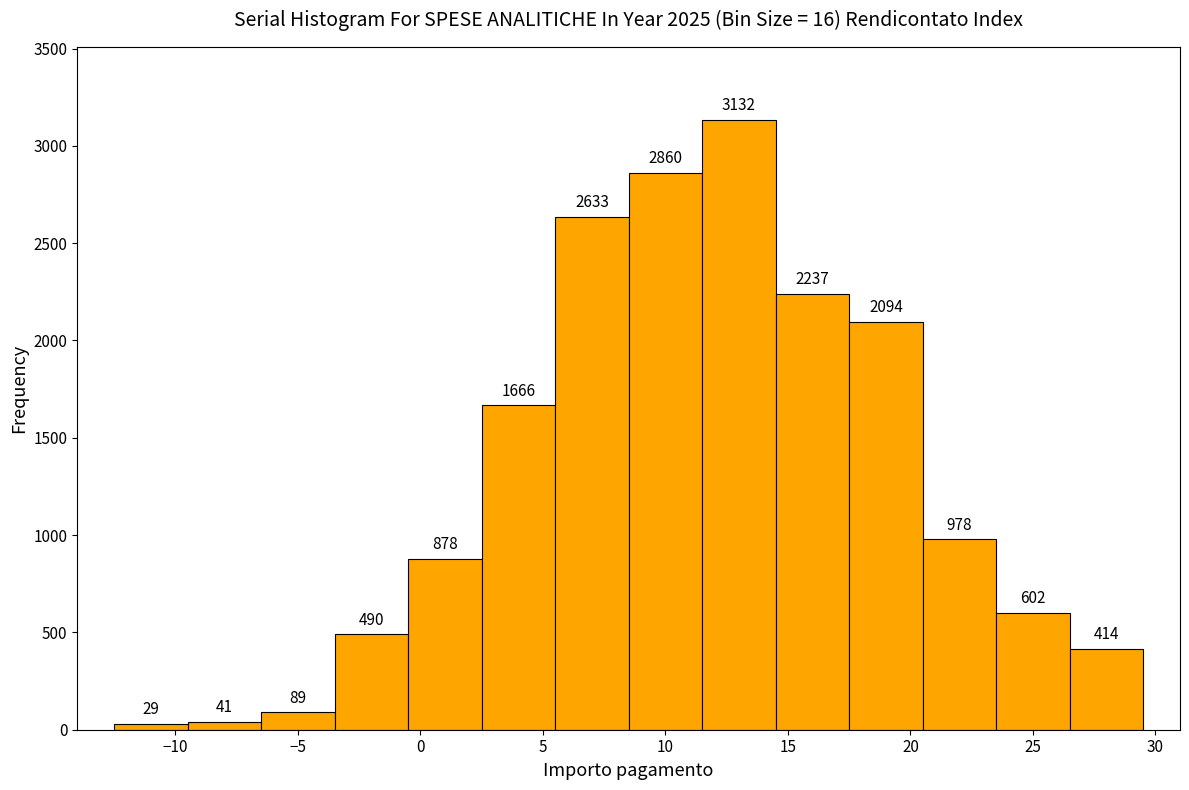

Reading left to right, transcribe this chart: for each bar, give the range it covers on the x-axis and its height.

-12.5 to -9.5: 29
-9.5 to -6.5: 41
-6.5 to -3.5: 89
-3.5 to -0.5: 490
-0.5 to 2.5: 878
2.5 to 5.5: 1666
5.5 to 8.5: 2633
8.5 to 11.5: 2860
11.5 to 14.5: 3132
14.5 to 17.5: 2237
17.5 to 20.5: 2094
20.5 to 23.5: 978
23.5 to 26.5: 602
26.5 to 29.5: 414